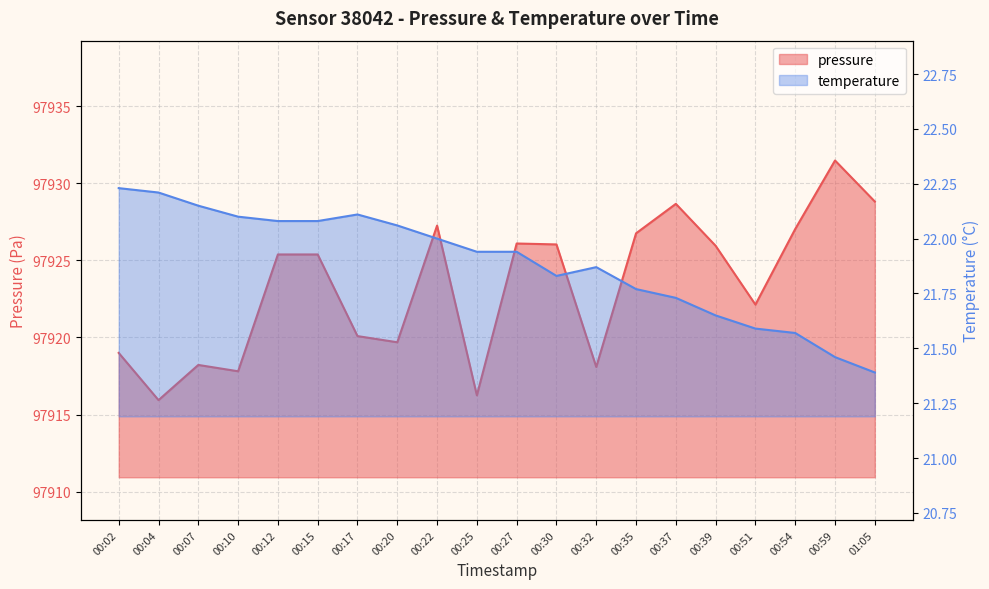

What is the value of the temperature point at the 19th from the left?

21.5